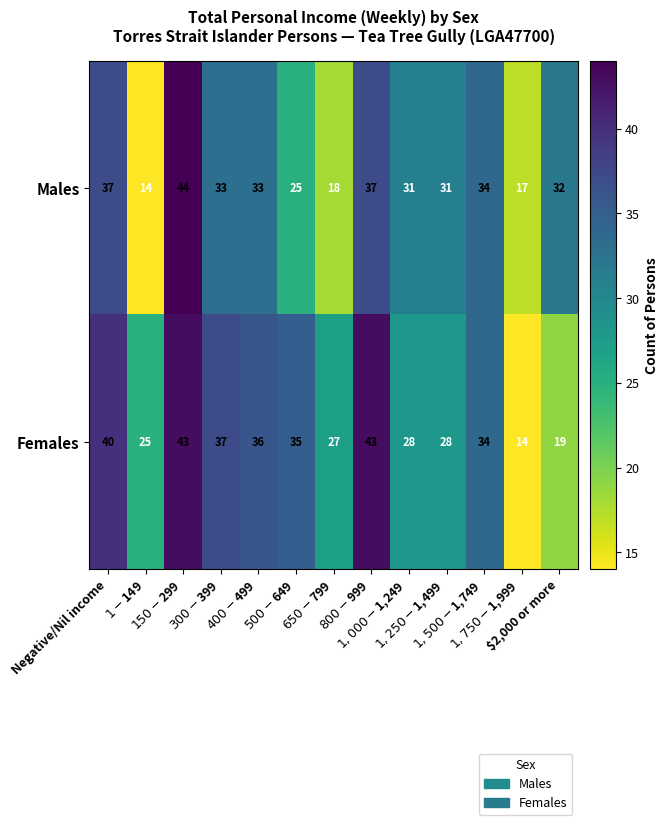

List the series in order of their overall mean, lowest first.

Males, Females